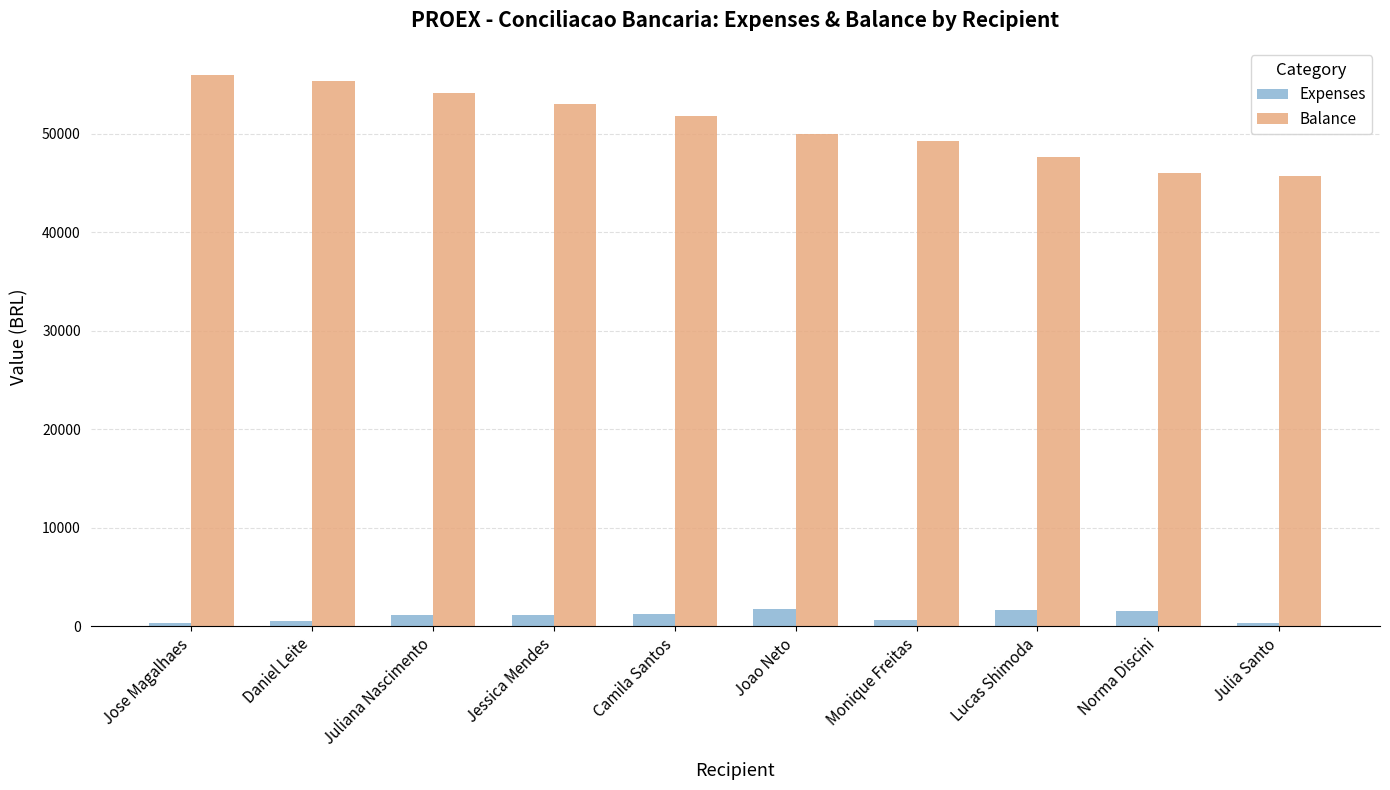

The value of Balance at Lucas Shimoda is 16729.2. True or false?

False